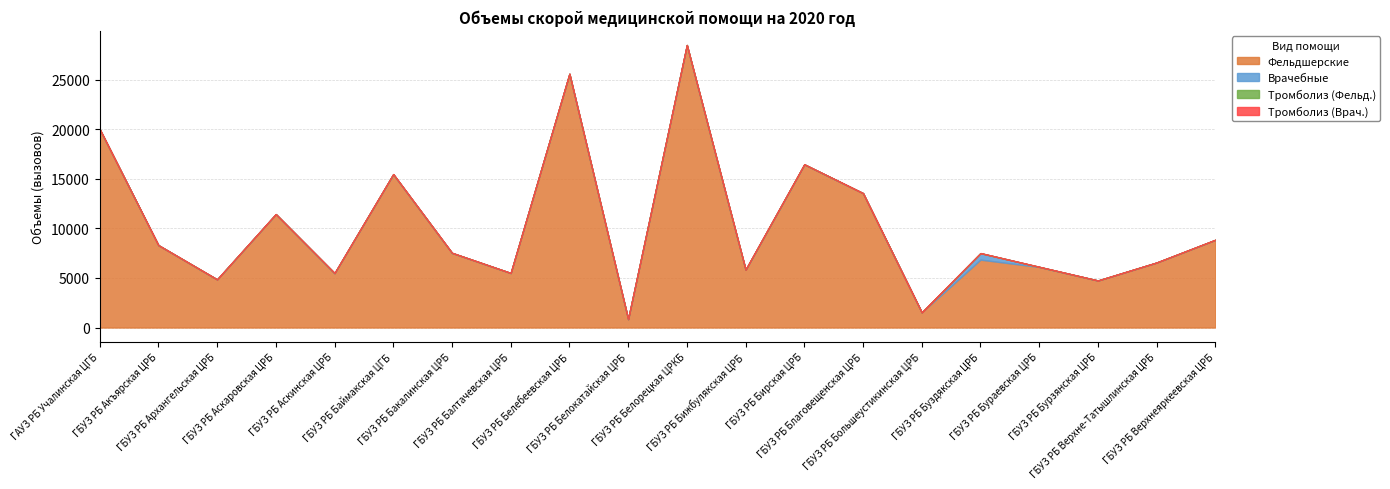

How many lines are shown in the chart?

4